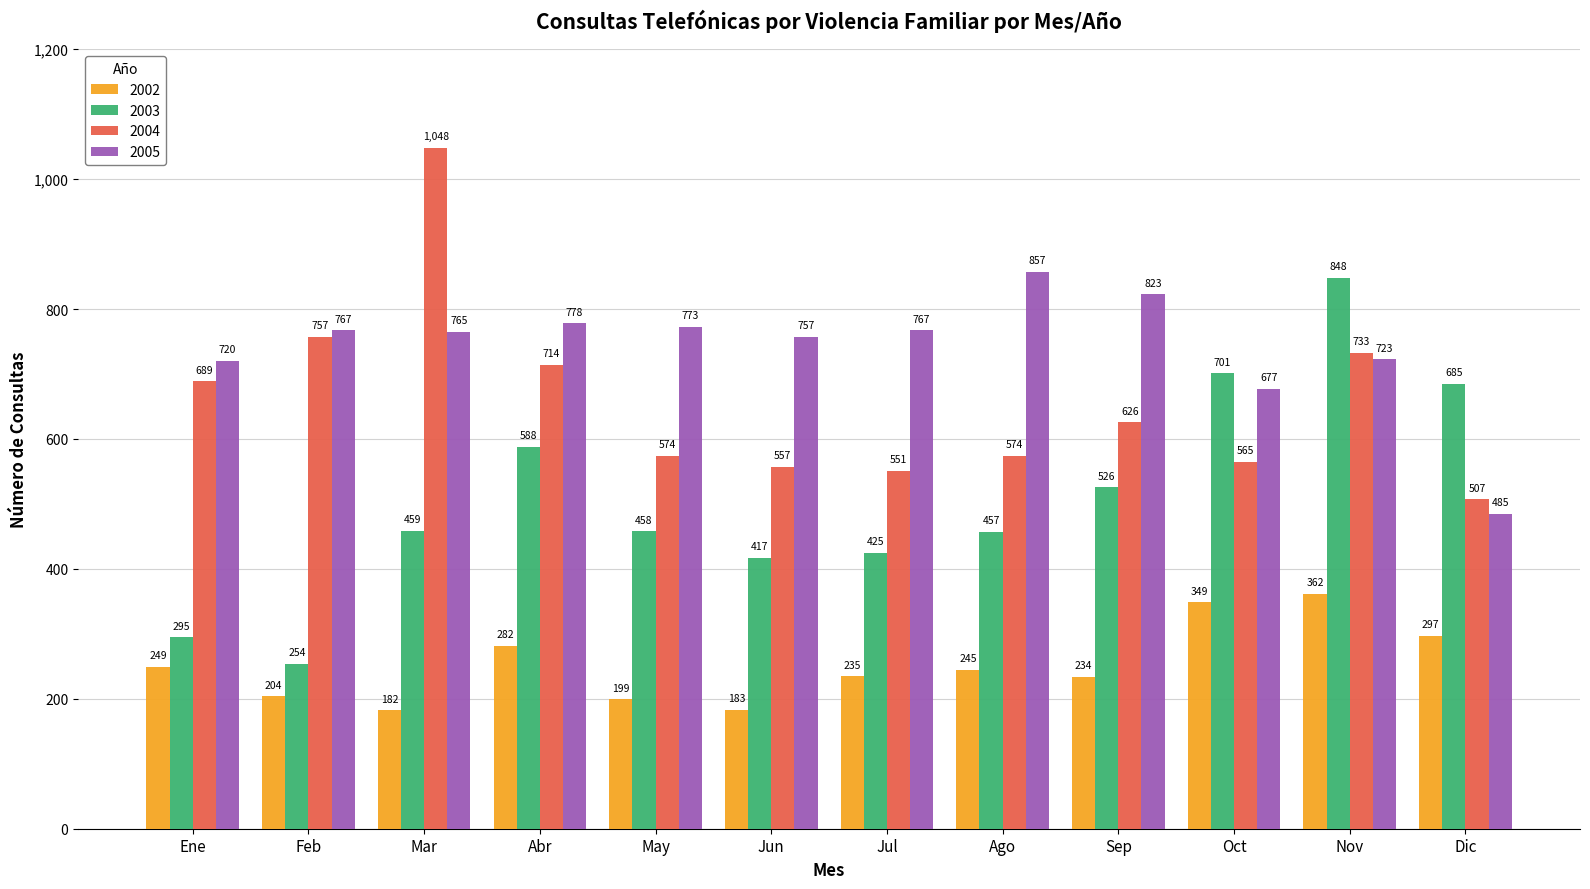

At how many categories does at least one series exceed 423?

12